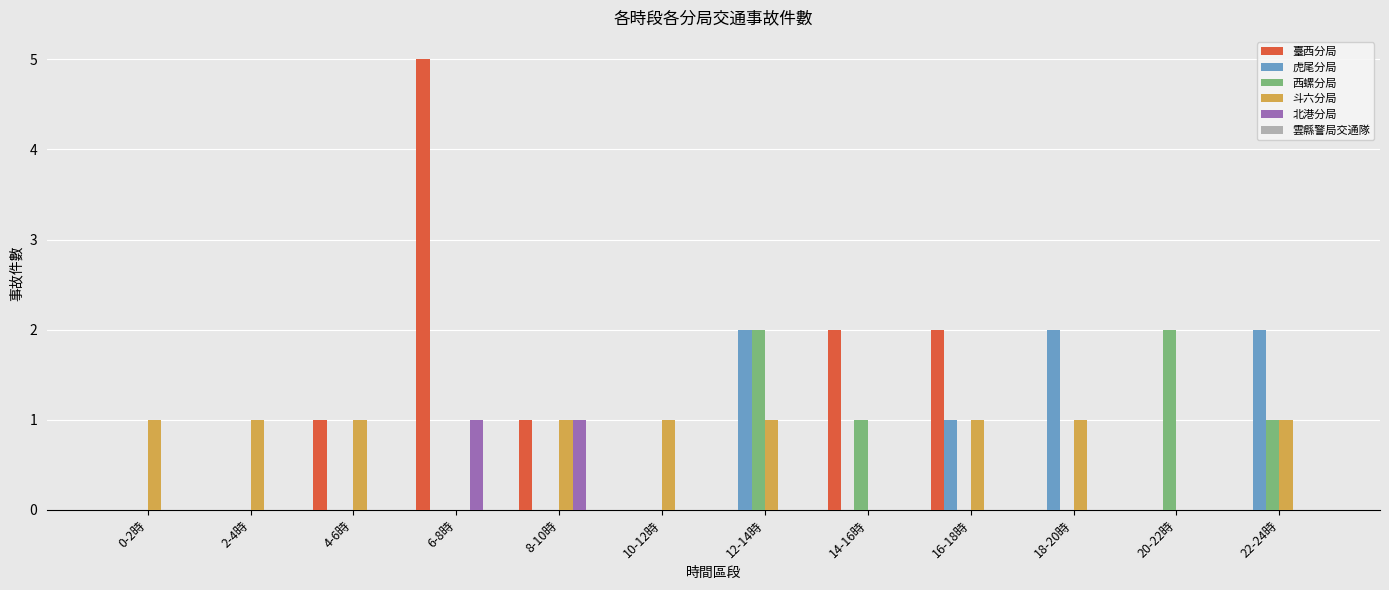

Is it true that 北港分局 equals 0 at 22-24時?

True